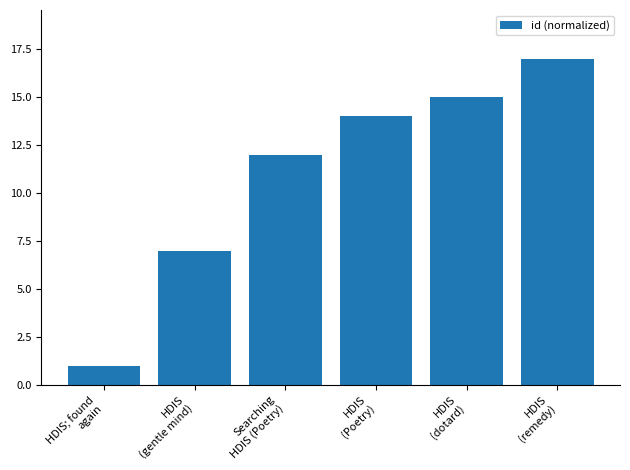

The chart shows a value of 12 at Searching
HDIS (Poetry). True or false?

True